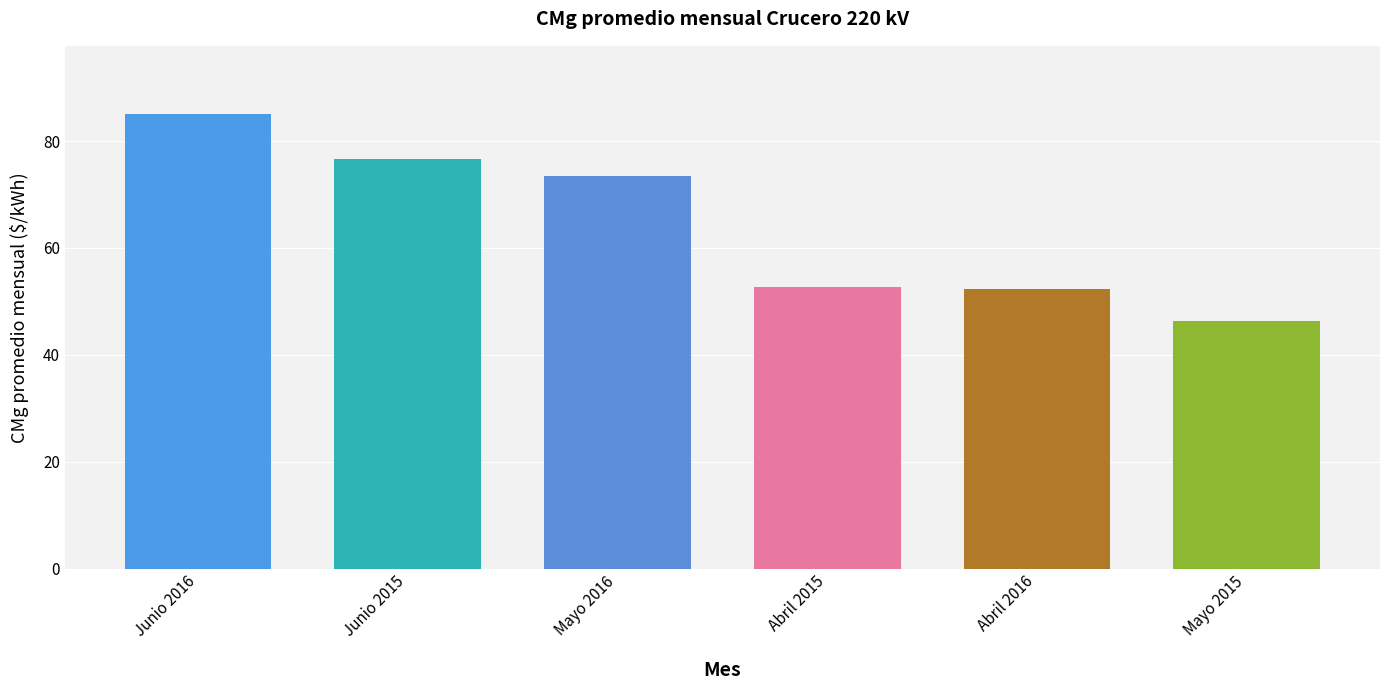

Approximately how many times larger is the value at Junio 2015 compared to Junio 2016?

0.9